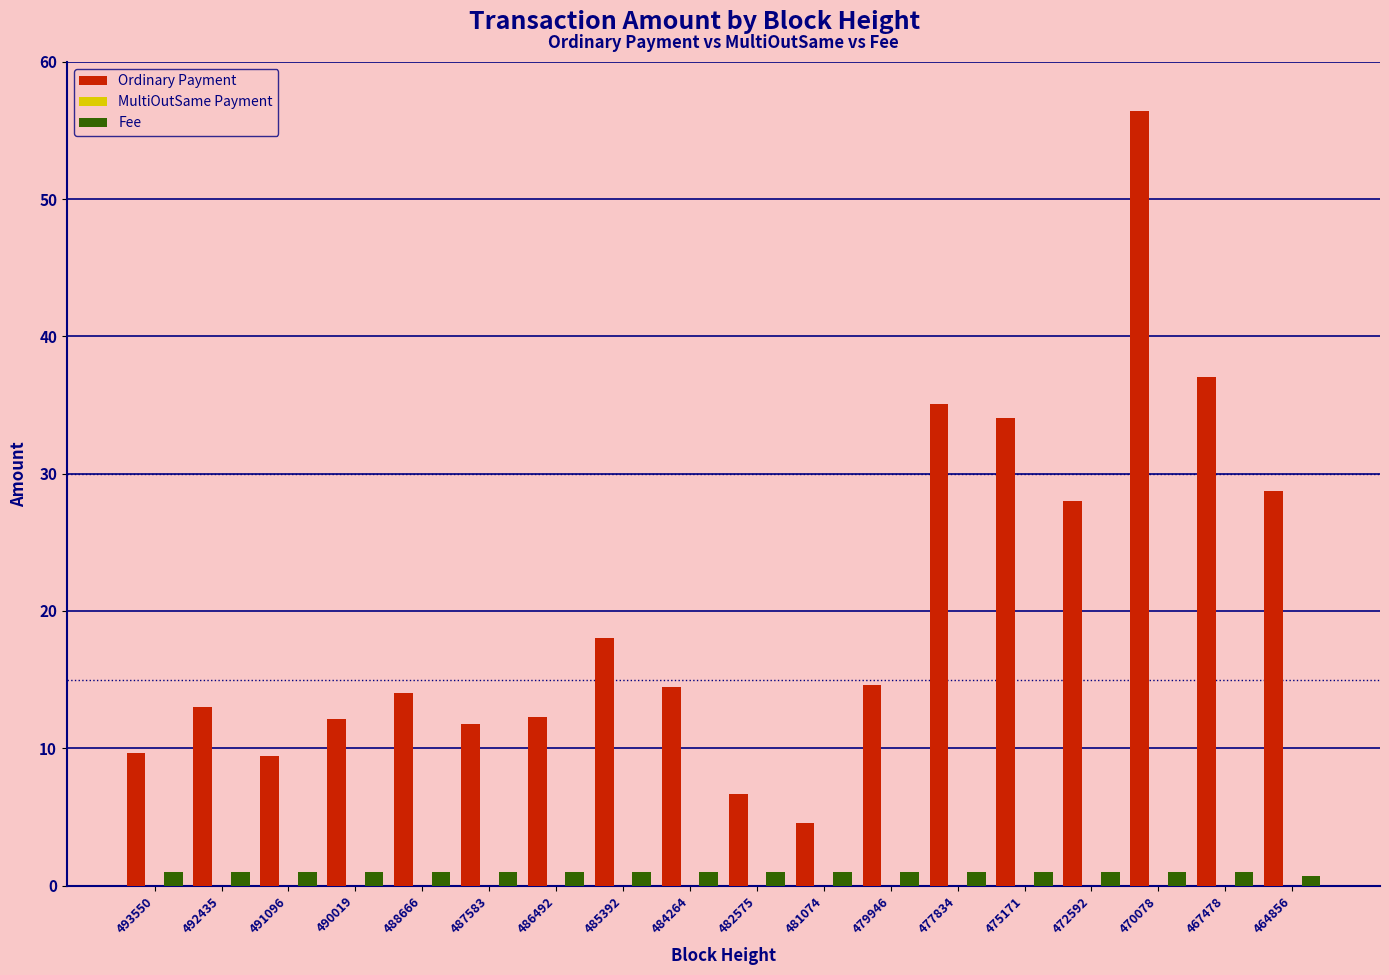

What is the sum of all Ordinary Payment values?

360.0